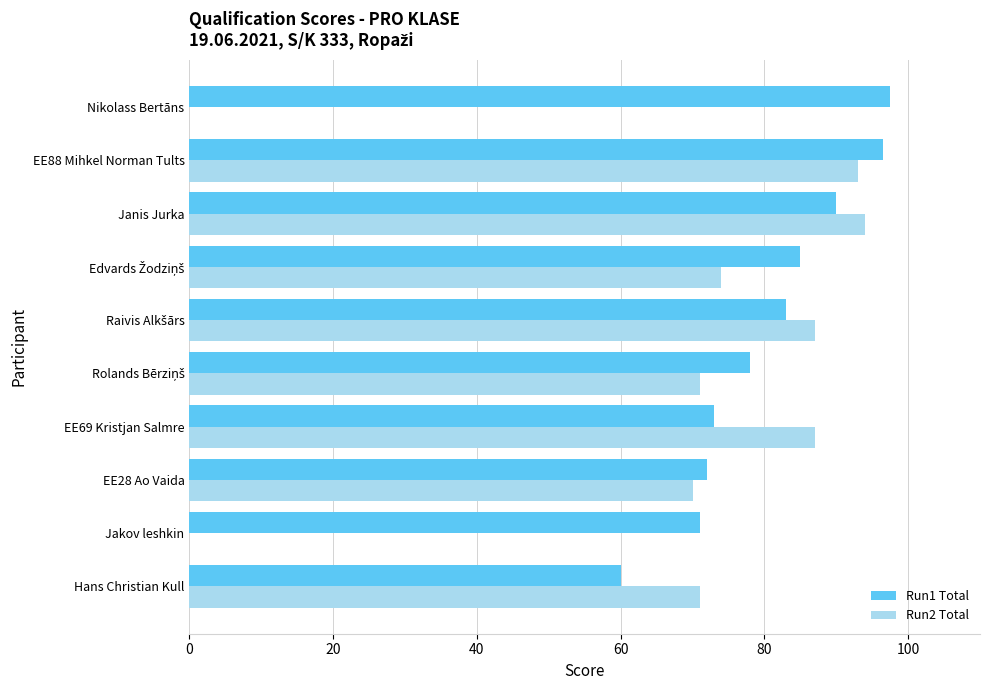

What are all the series names shown in the legend?

Run1 Total, Run2 Total